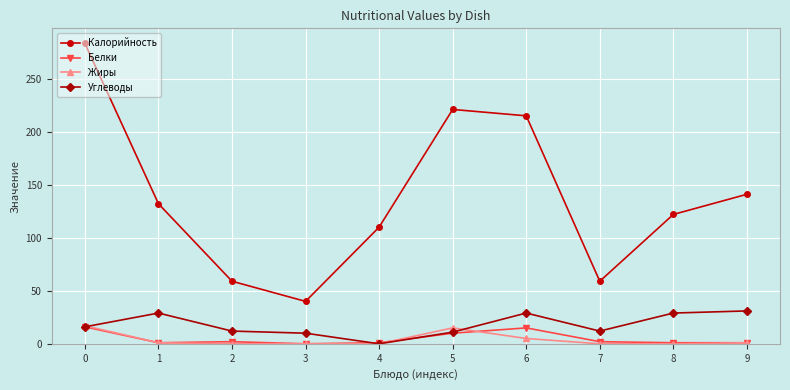

What is the value of the Калорийность point at the 5th from the left?

110.0